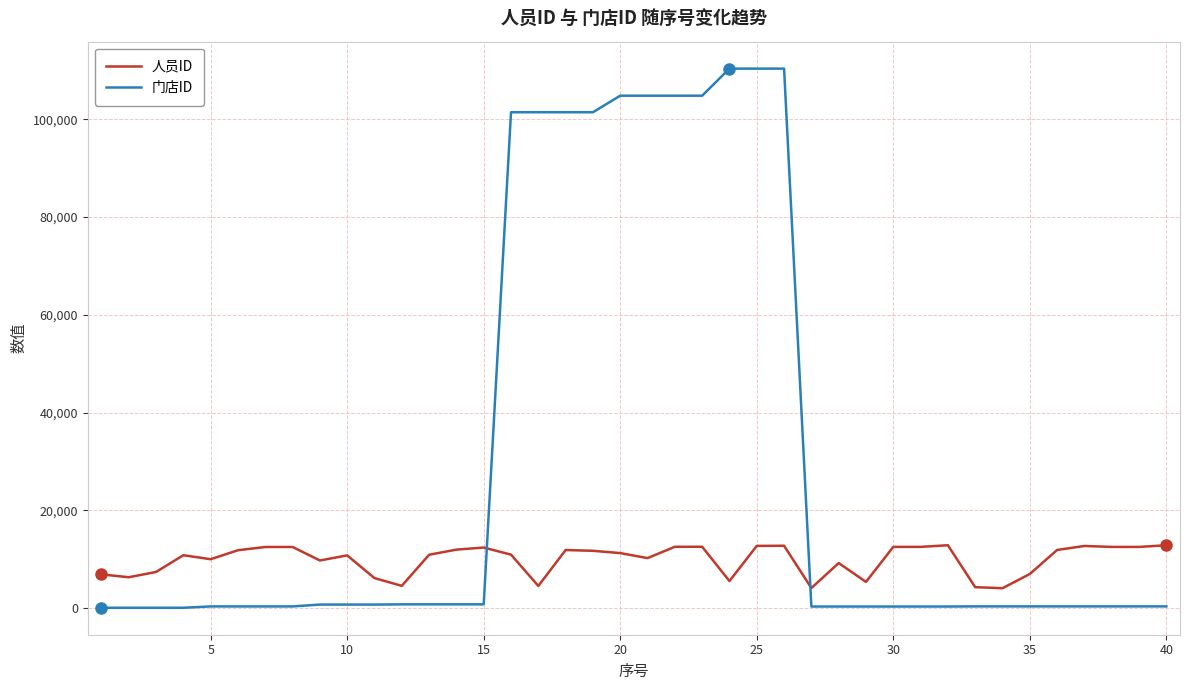

Rank the series by their average value, from lowest to highest.

人员ID, 门店ID